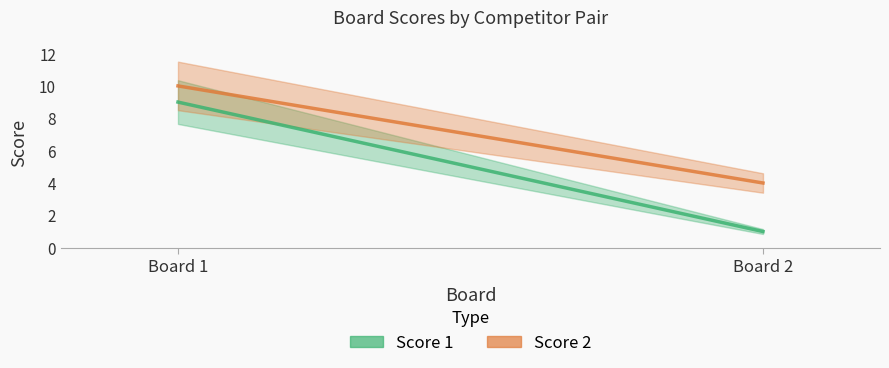

What is the sum of all Score 1 values?

10